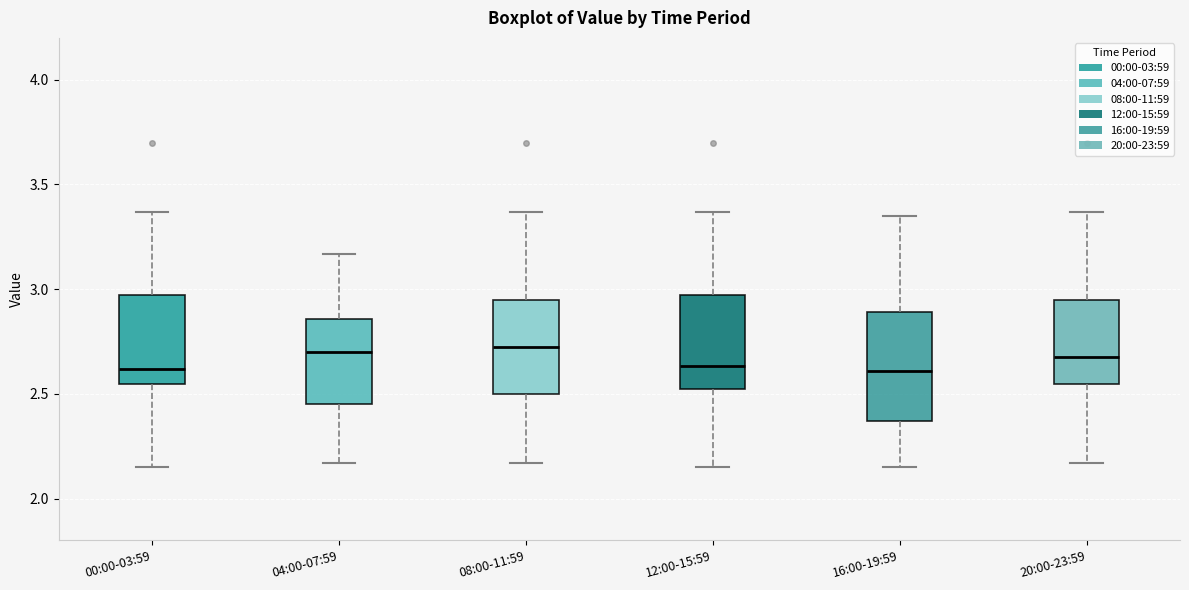

Which box is the tallest, from its lower edge to its upper edge?

16:00-19:59